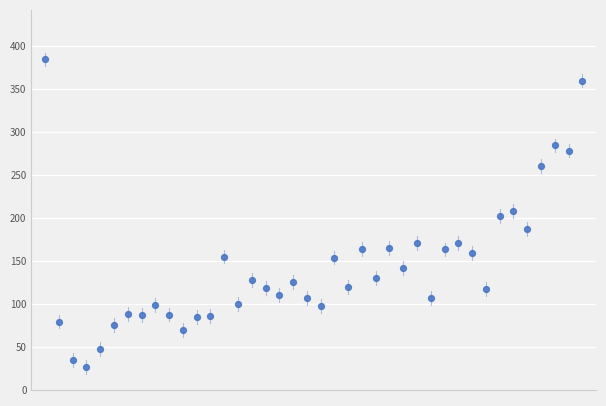

What is the range of Y values (max minus min)?

357.1